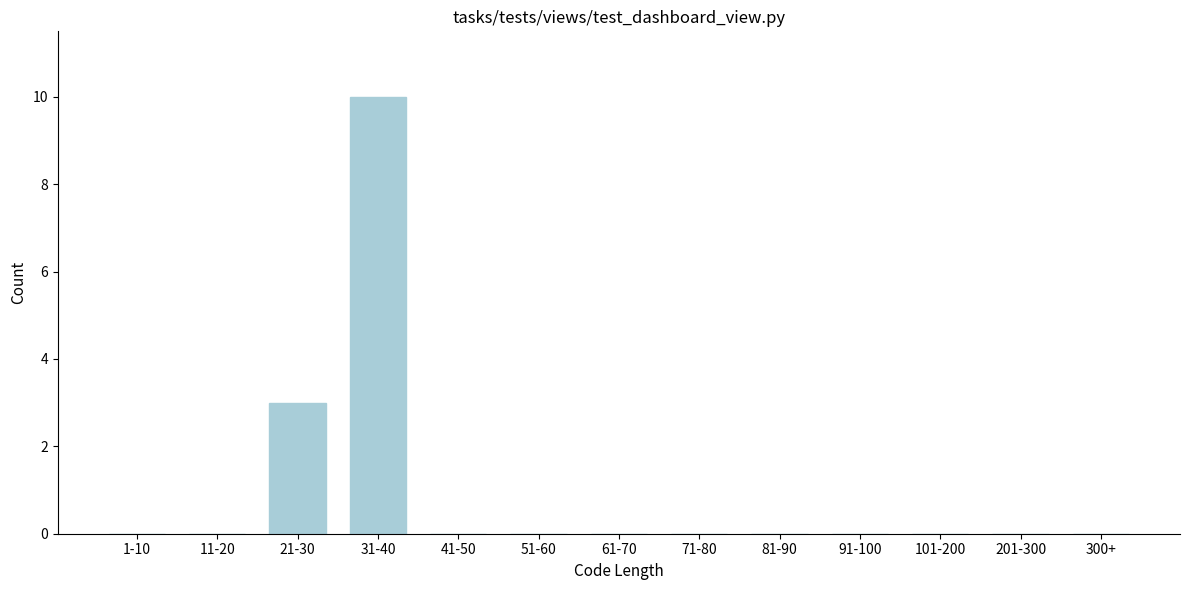

Reading left to right, extract all data points from this chart.

1-10=0	11-20=0	21-30=3	31-40=10	41-50=0	51-60=0	61-70=0	71-80=0	81-90=0	91-100=0	101-200=0	201-300=0	300+=0